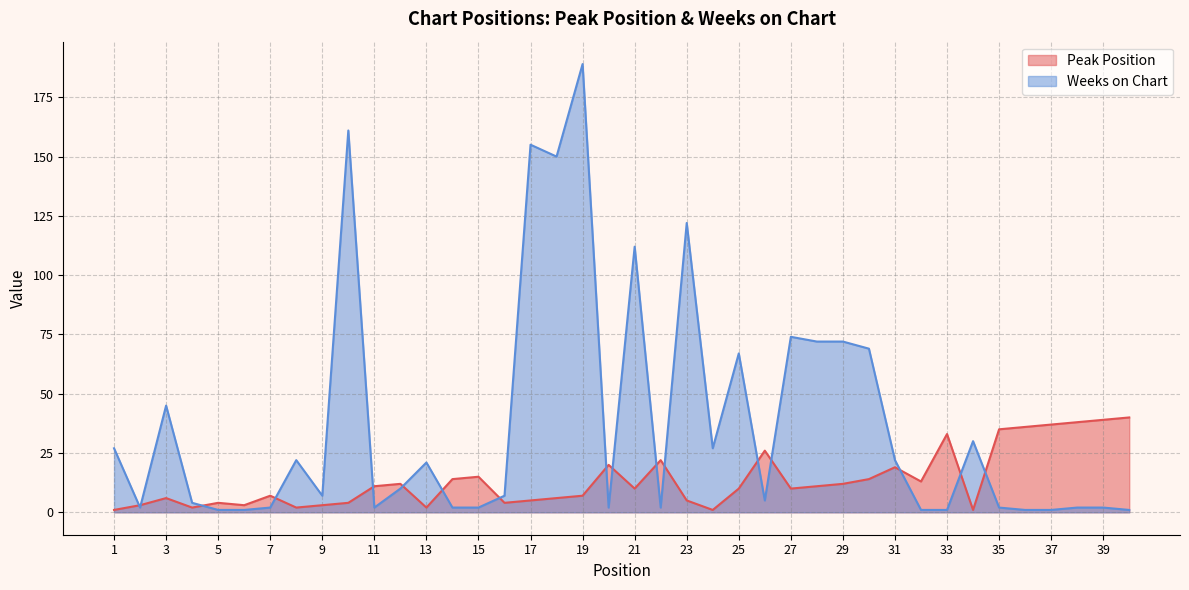

What is the difference between the second highest and minimum values in the Peak Position series?

38